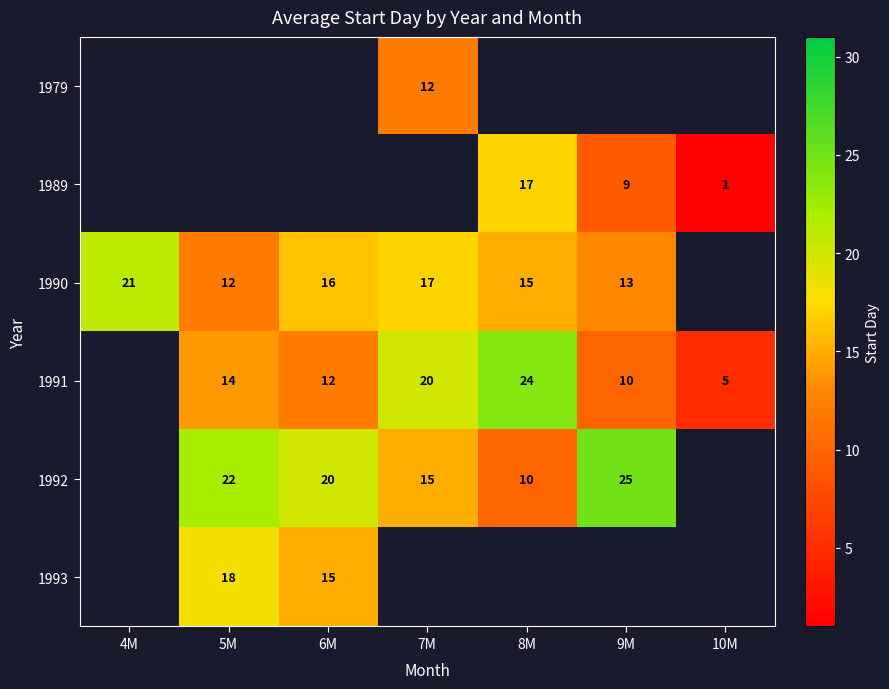

What is the sum of the 1993 values at 6M and 5M?

33